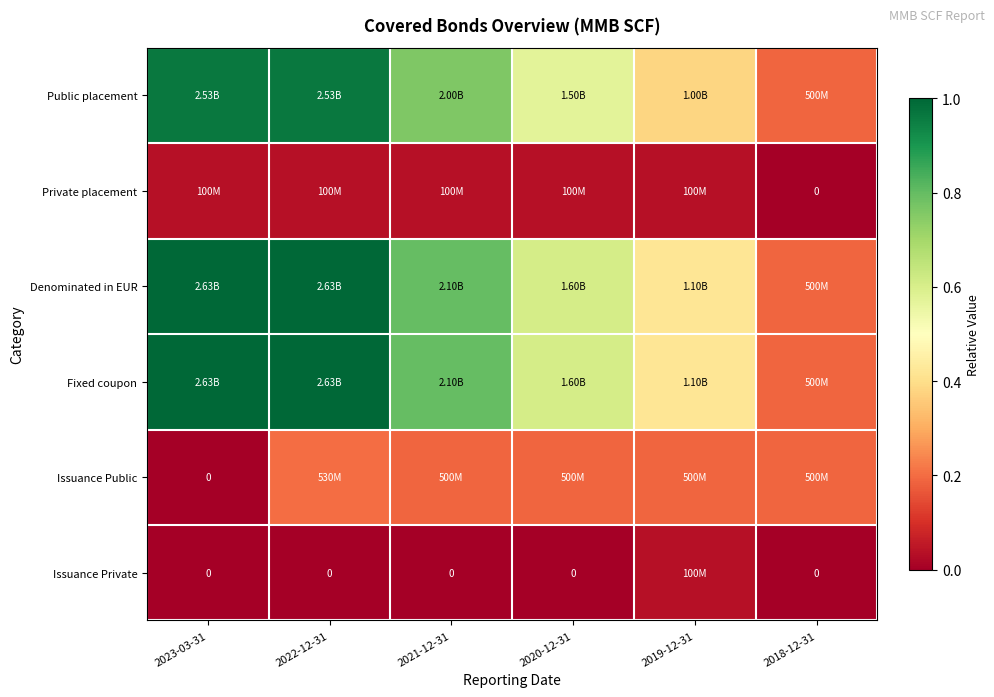

Which series has the widest spread of values?

Denominated in EUR